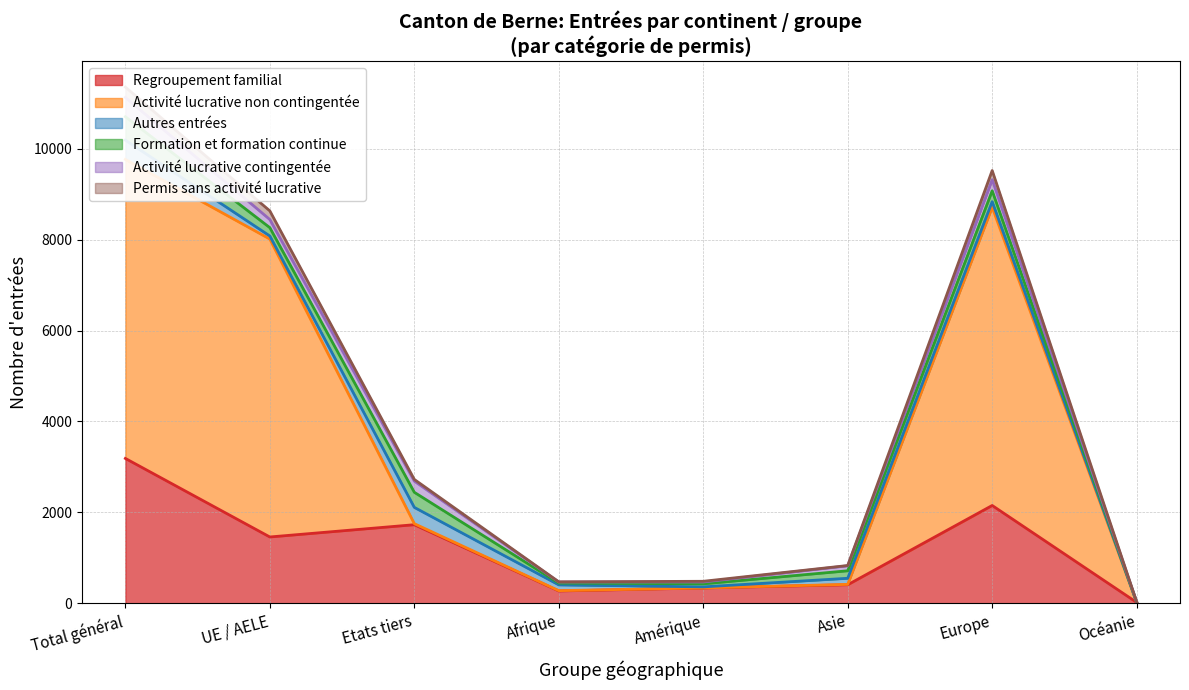

What is the sum of the Regroupement familial values at Europe and Amérique?

2487